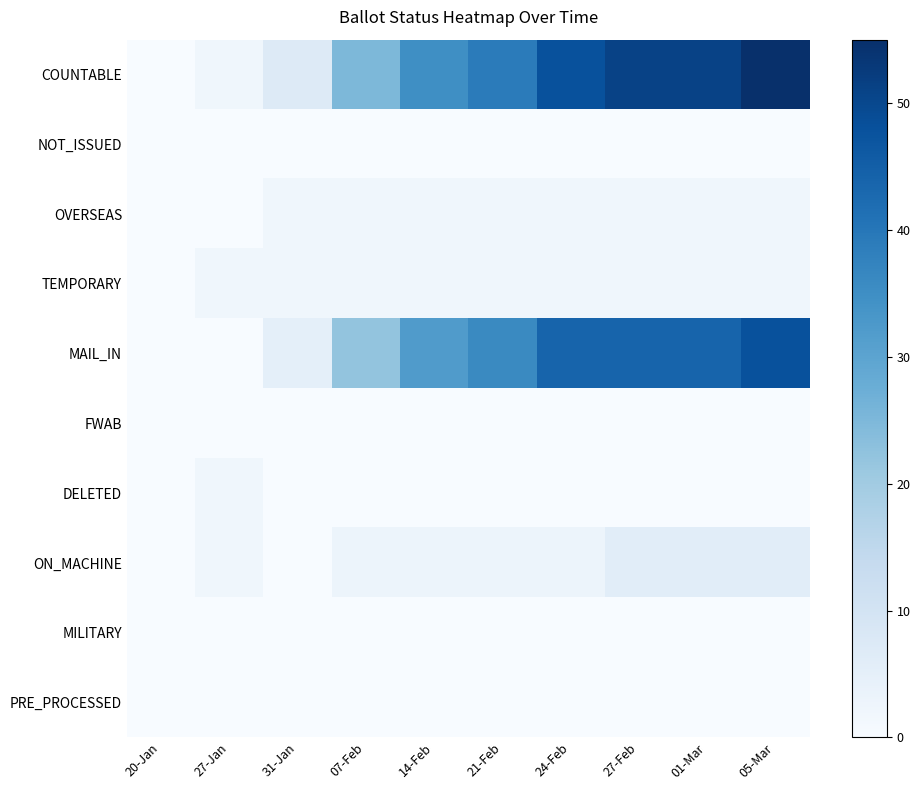

Reading right to left, what are all the values shown in this chart?

COUNTABLE: 05-Mar=55	01-Mar=51	27-Feb=51	24-Feb=48	21-Feb=39	14-Feb=35	07-Feb=25	31-Jan=7	27-Jan=2	20-Jan=0
NOT_ISSUED: 05-Mar=0	01-Mar=0	27-Feb=0	24-Feb=0	21-Feb=0	14-Feb=0	07-Feb=0	31-Jan=0	27-Jan=0	20-Jan=0
OVERSEAS: 05-Mar=2	01-Mar=2	27-Feb=2	24-Feb=2	21-Feb=2	14-Feb=2	07-Feb=2	31-Jan=2	27-Jan=0	20-Jan=0
TEMPORARY: 05-Mar=2	01-Mar=2	27-Feb=2	24-Feb=2	21-Feb=2	14-Feb=2	07-Feb=2	31-Jan=2	27-Jan=2	20-Jan=0
MAIL_IN: 05-Mar=48	01-Mar=44	27-Feb=44	24-Feb=44	21-Feb=36	14-Feb=32	07-Feb=22	31-Jan=5	27-Jan=0	20-Jan=0
FWAB: 05-Mar=0	01-Mar=0	27-Feb=0	24-Feb=0	21-Feb=0	14-Feb=0	07-Feb=0	31-Jan=0	27-Jan=0	20-Jan=0
DELETED: 05-Mar=0	01-Mar=0	27-Feb=0	24-Feb=0	21-Feb=0	14-Feb=0	07-Feb=0	31-Jan=0	27-Jan=2	20-Jan=0
ON_MACHINE: 05-Mar=6	01-Mar=6	27-Feb=6	24-Feb=3	21-Feb=3	14-Feb=3	07-Feb=3	31-Jan=0	27-Jan=2	20-Jan=0
MILITARY: 05-Mar=0	01-Mar=0	27-Feb=0	24-Feb=0	21-Feb=0	14-Feb=0	07-Feb=0	31-Jan=0	27-Jan=0	20-Jan=0
PRE_PROCESSED: 05-Mar=0	01-Mar=0	27-Feb=0	24-Feb=0	21-Feb=0	14-Feb=0	07-Feb=0	31-Jan=0	27-Jan=0	20-Jan=0